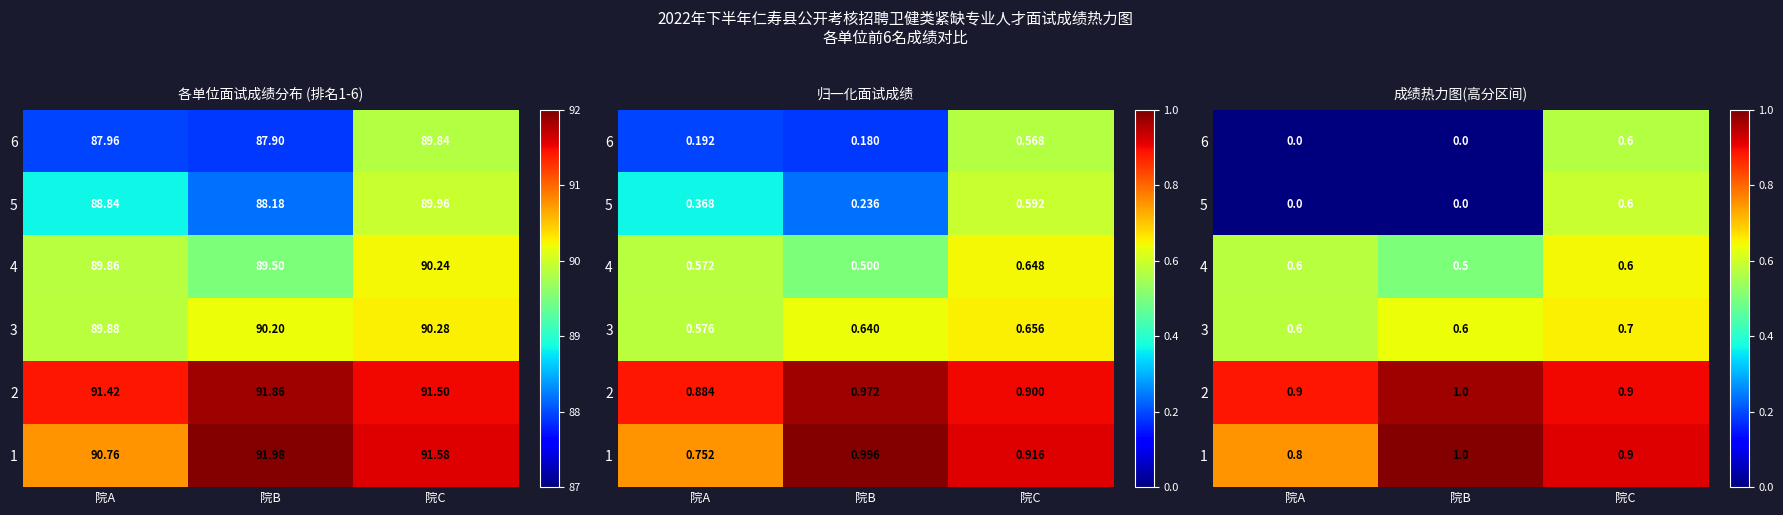

At which label does 1 reach its peak?

院B